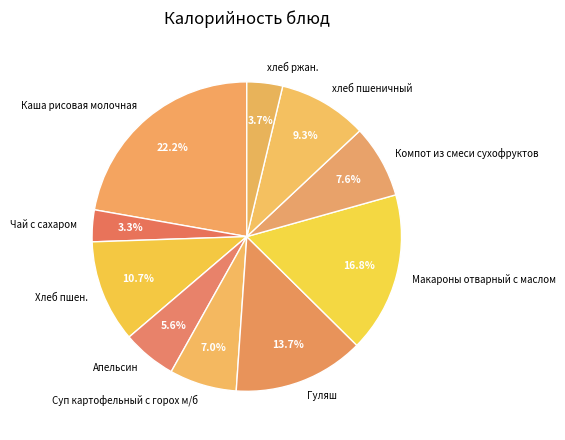

What is the total percentage of Макароны отварный с маслом and Чай с сахаром?

20.1%